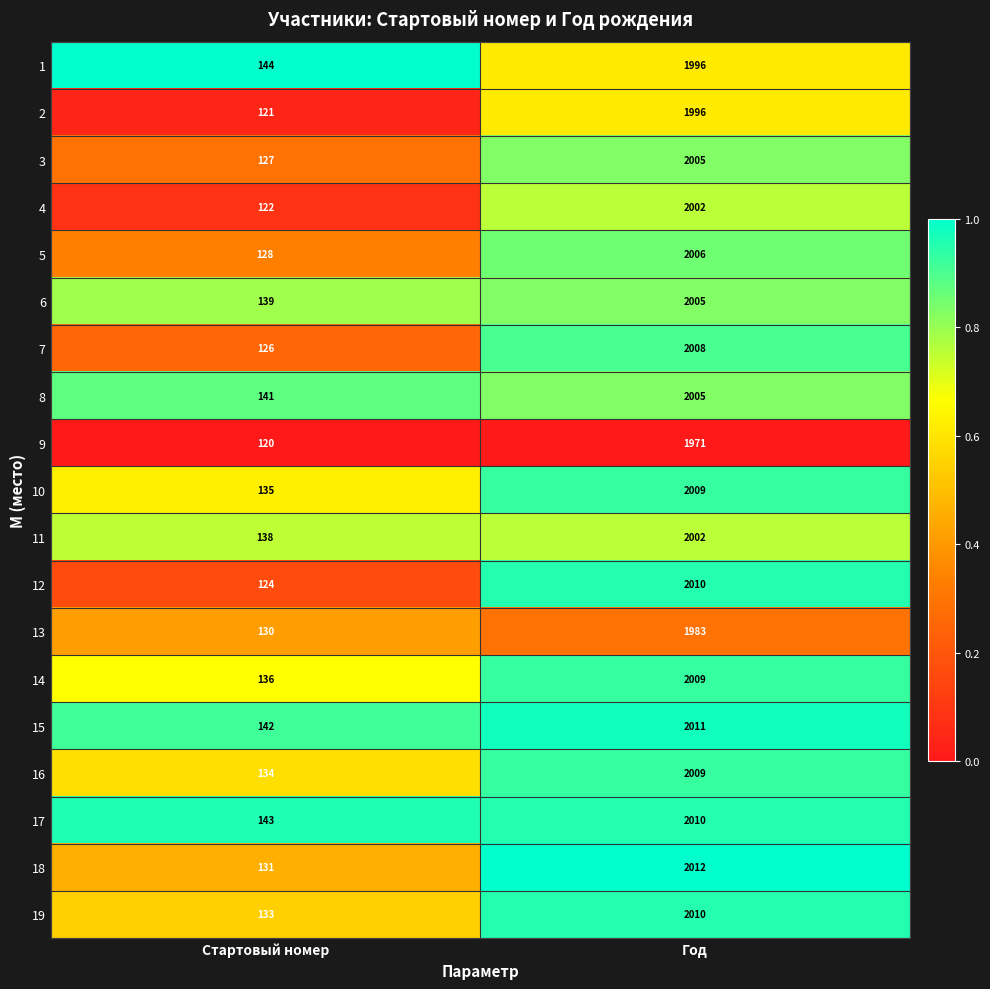

List the labels in order of 5 value, largest first.

Год, Стартовый номер